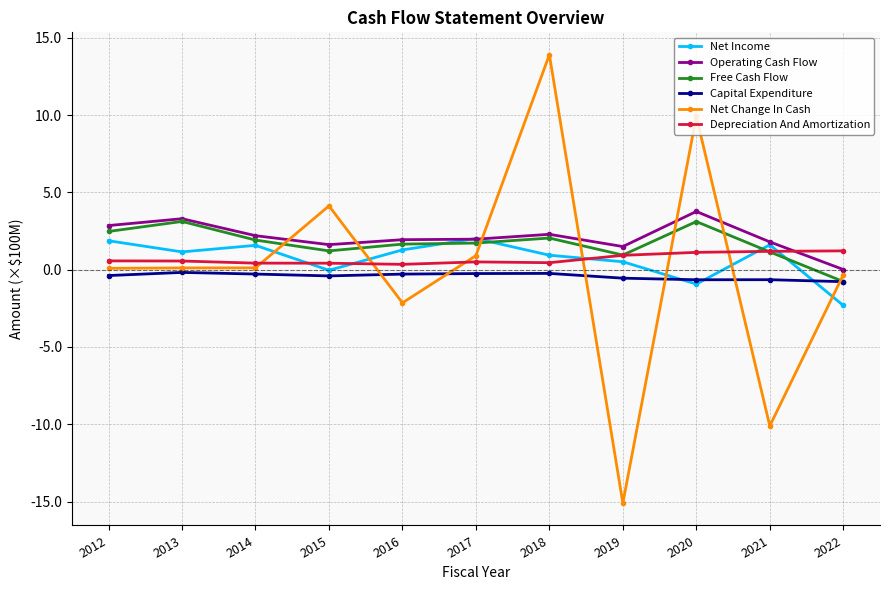

At which category does the chart reach its minimum across all series?

2019